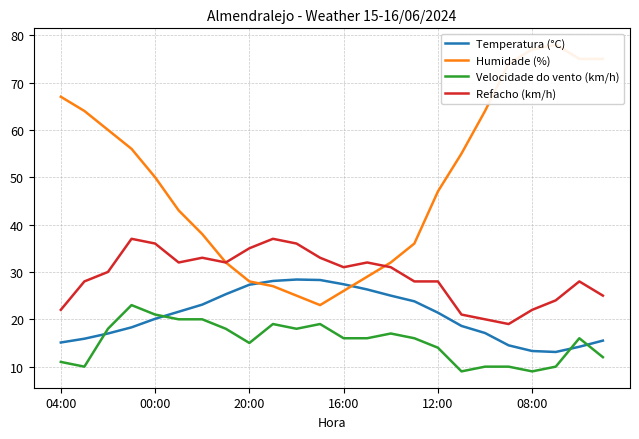

What is the maximum value for Velocidade do vento (km/h)?

23.0